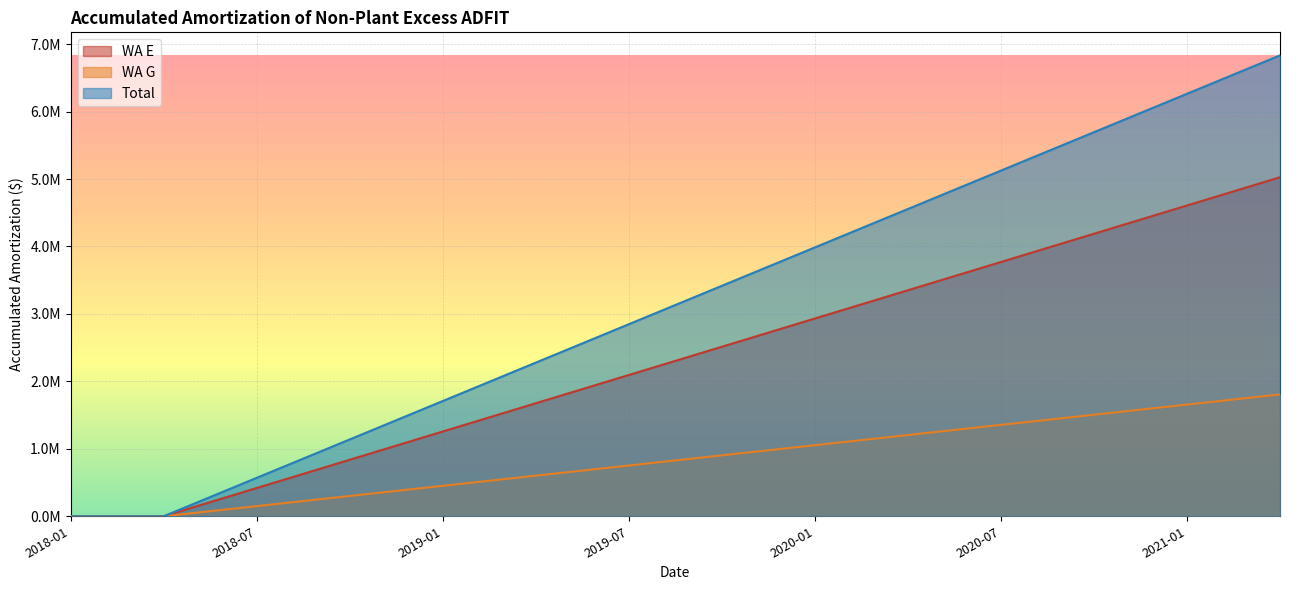

How many values in the WA E series are below 2373719?

20